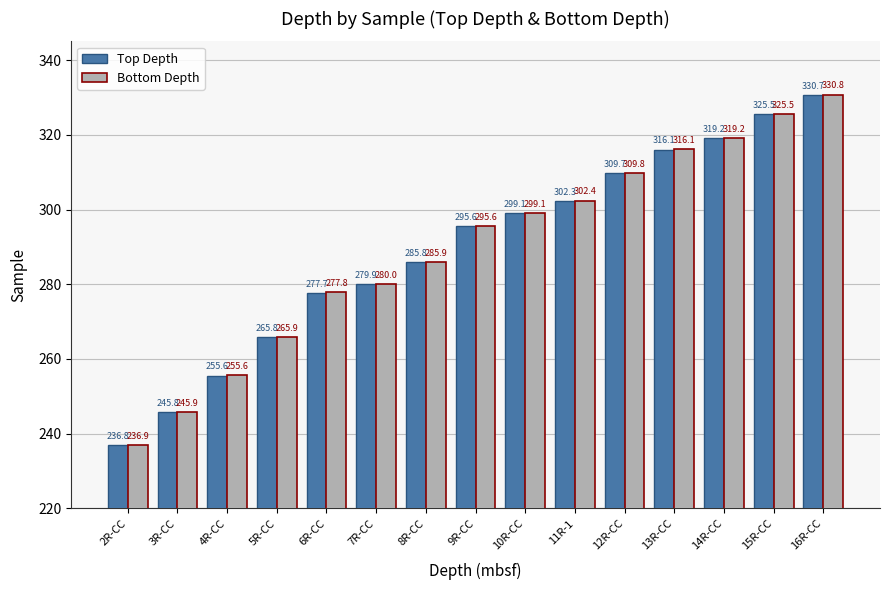

How many data points in Bottom Depth are above 295?

8